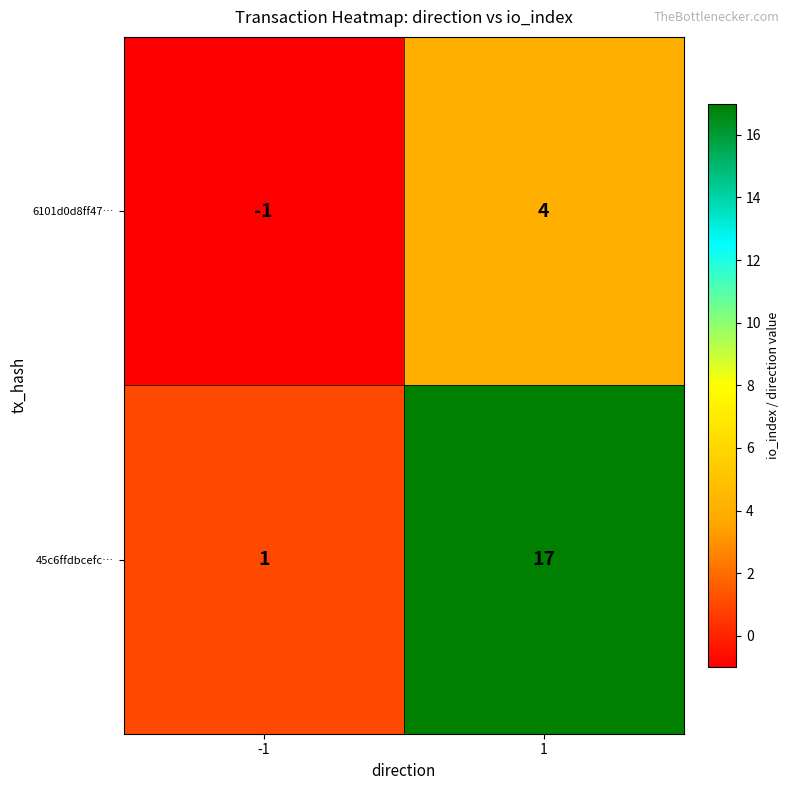

The value of 45c6ffdbcefc… at 1 is 27. True or false?

False